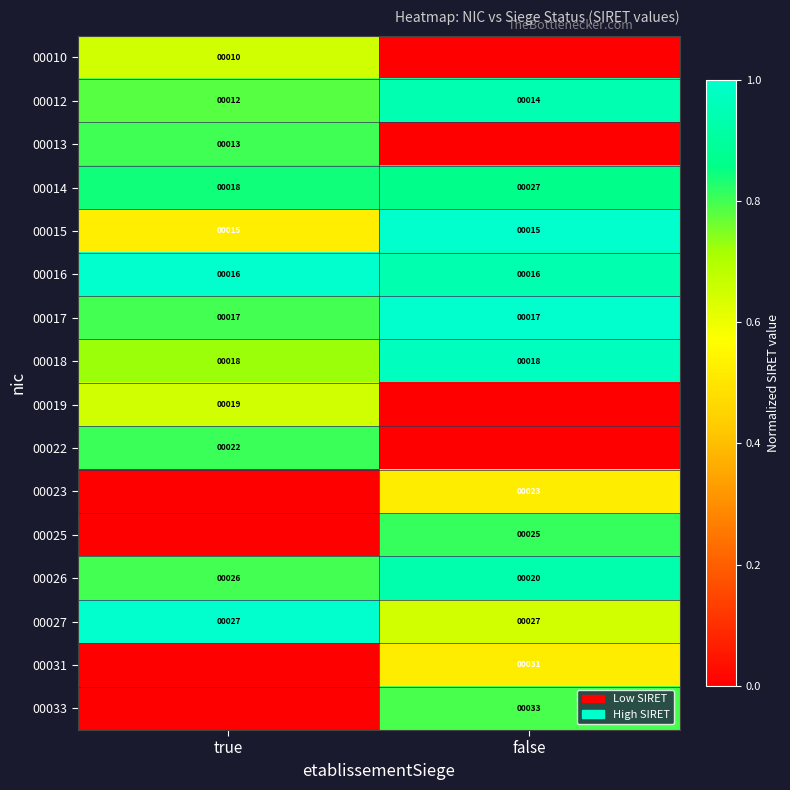

Count the number of categories in the chart.

2